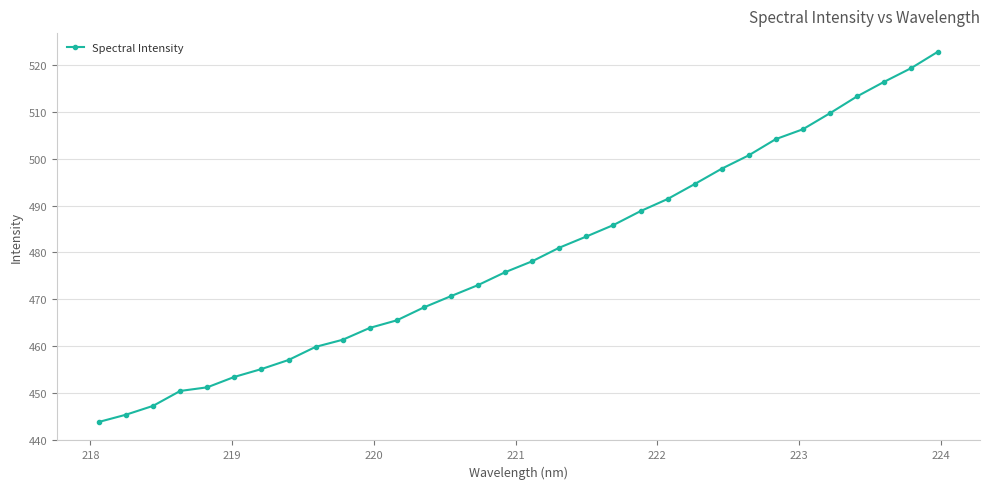

What is the value of the 9th point from the left?

459.9